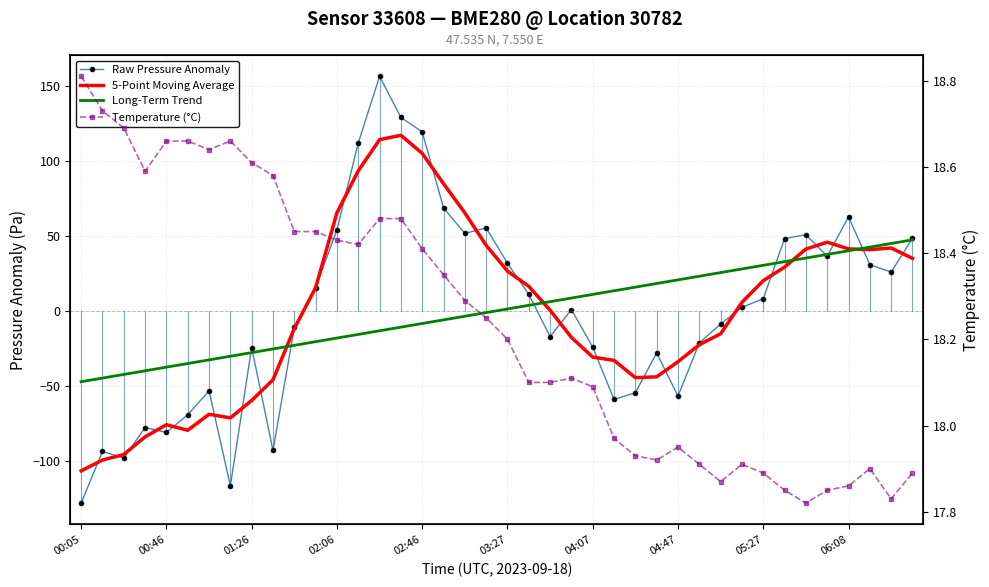

Is it true that Temperature (°C) equals 18.4 at 13?

True